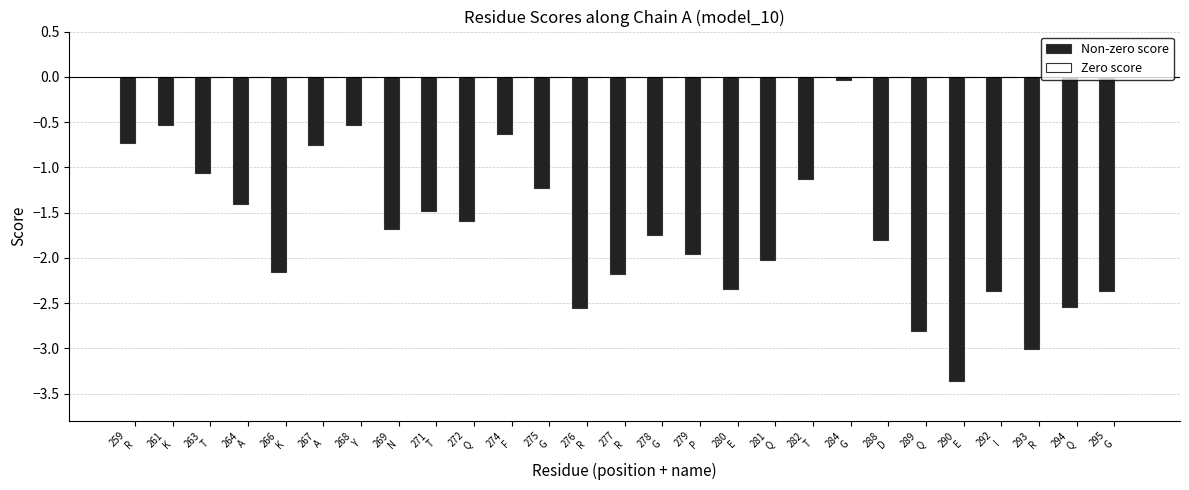

What is the minimum value shown in the chart?

-3.4